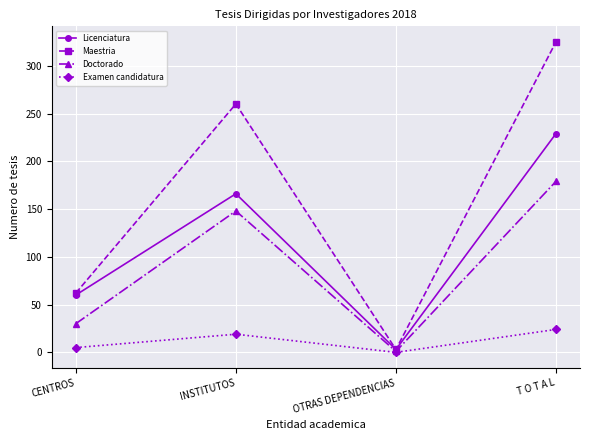

What is the highest value of the Maestria series?

325